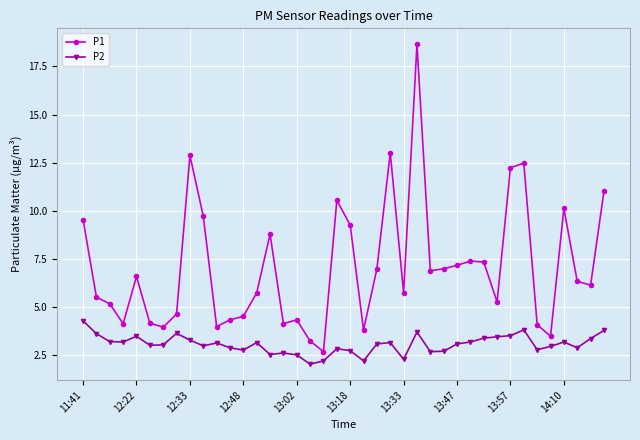

Rank the series by their average value, from highest to lowest.

P1, P2